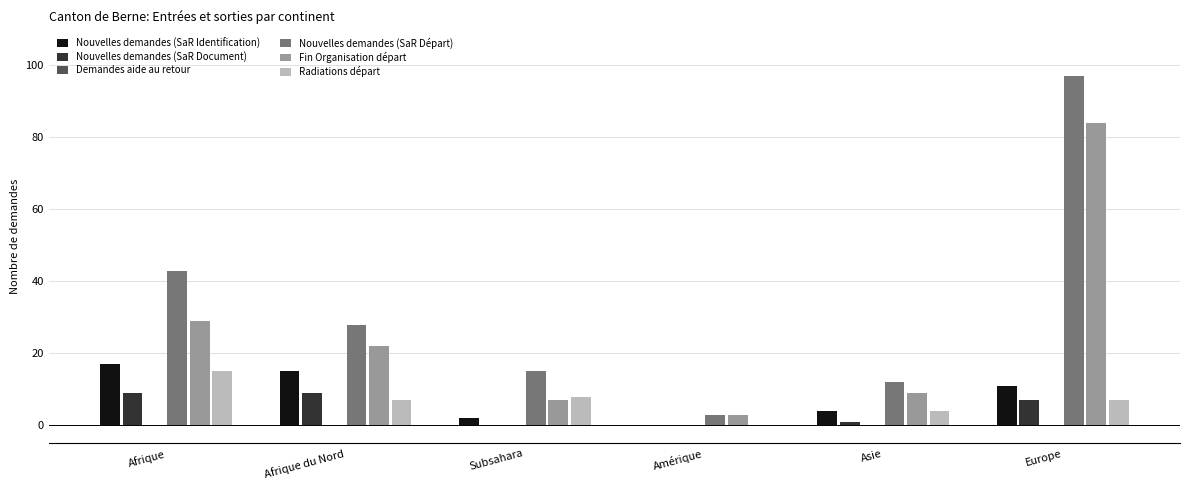

Reading right to left, extract all data points from this chart.

Nouvelles demandes (SaR Identification): 11	4	0	2	15	17
Nouvelles demandes (SaR Document): 7	1	0	0	9	9
Demandes aide au retour: 0	0	0	0	0	0
Nouvelles demandes (SaR Départ): 97	12	3	15	28	43
Fin Organisation départ: 84	9	3	7	22	29
Radiations départ: 7	4	0	8	7	15